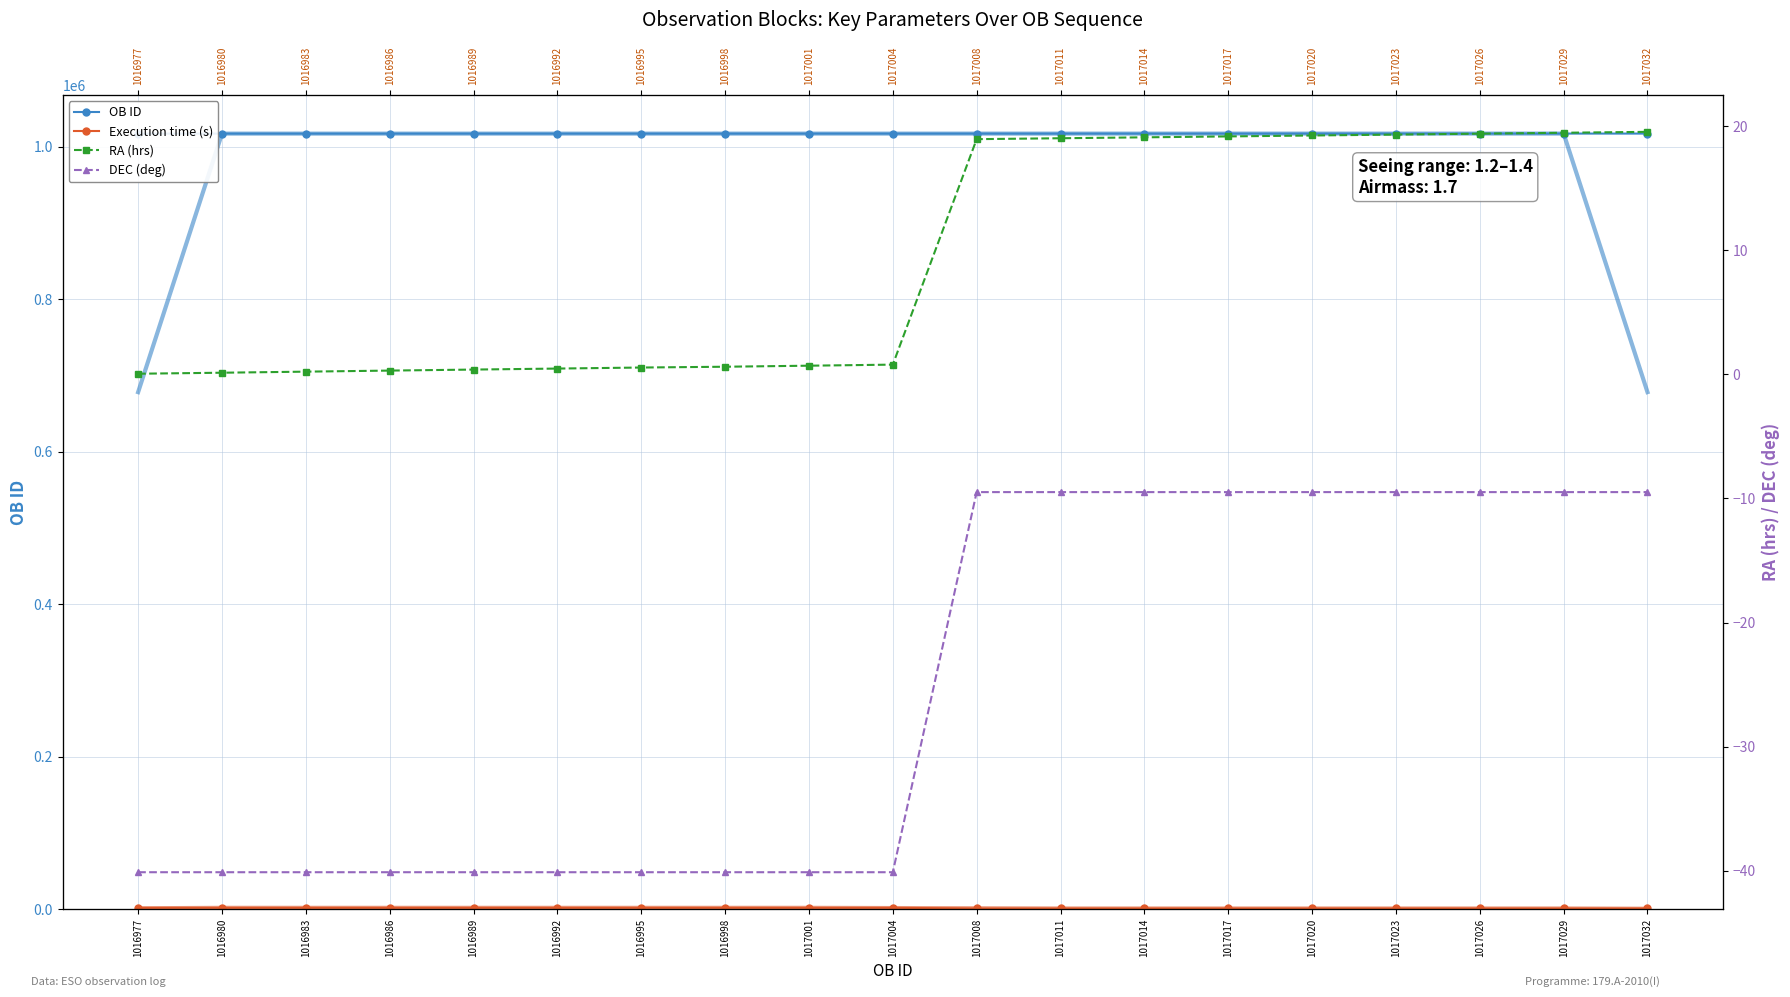

How many data points in OB ID are above 1017004?

9